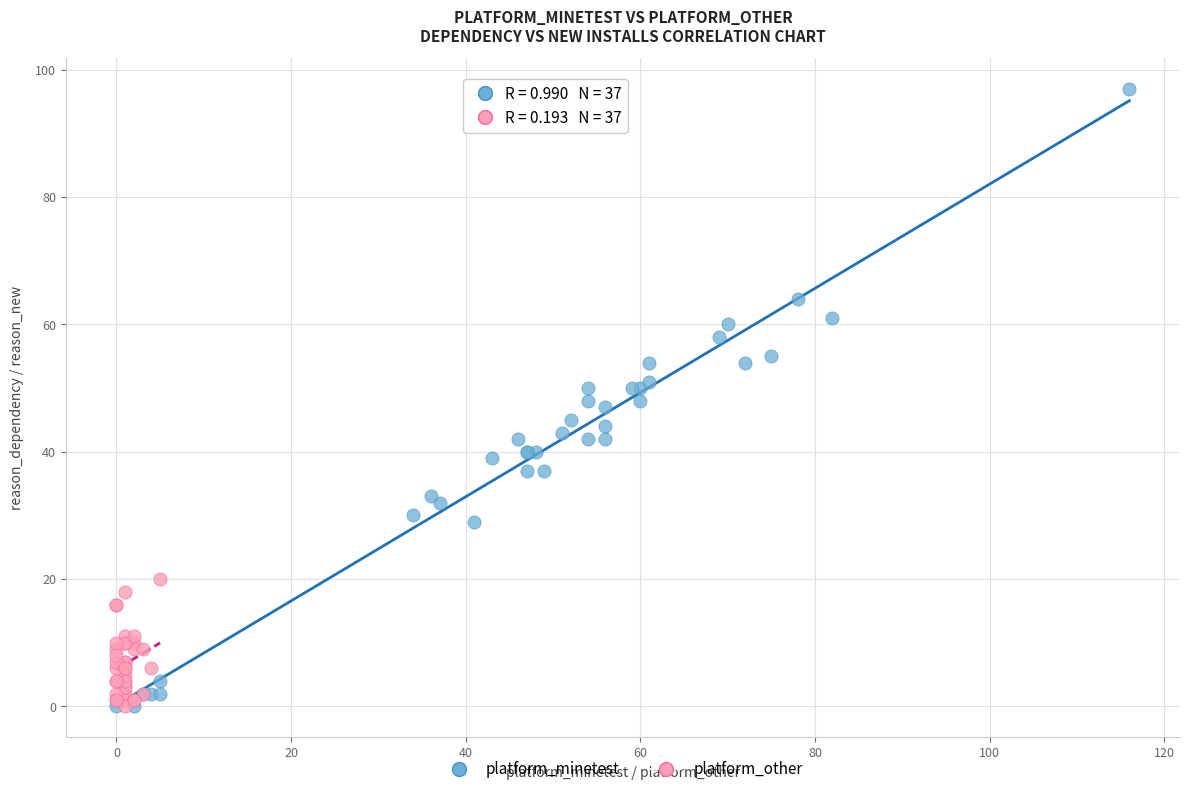

Which series has the widest spread of Y values?

platform_minetest